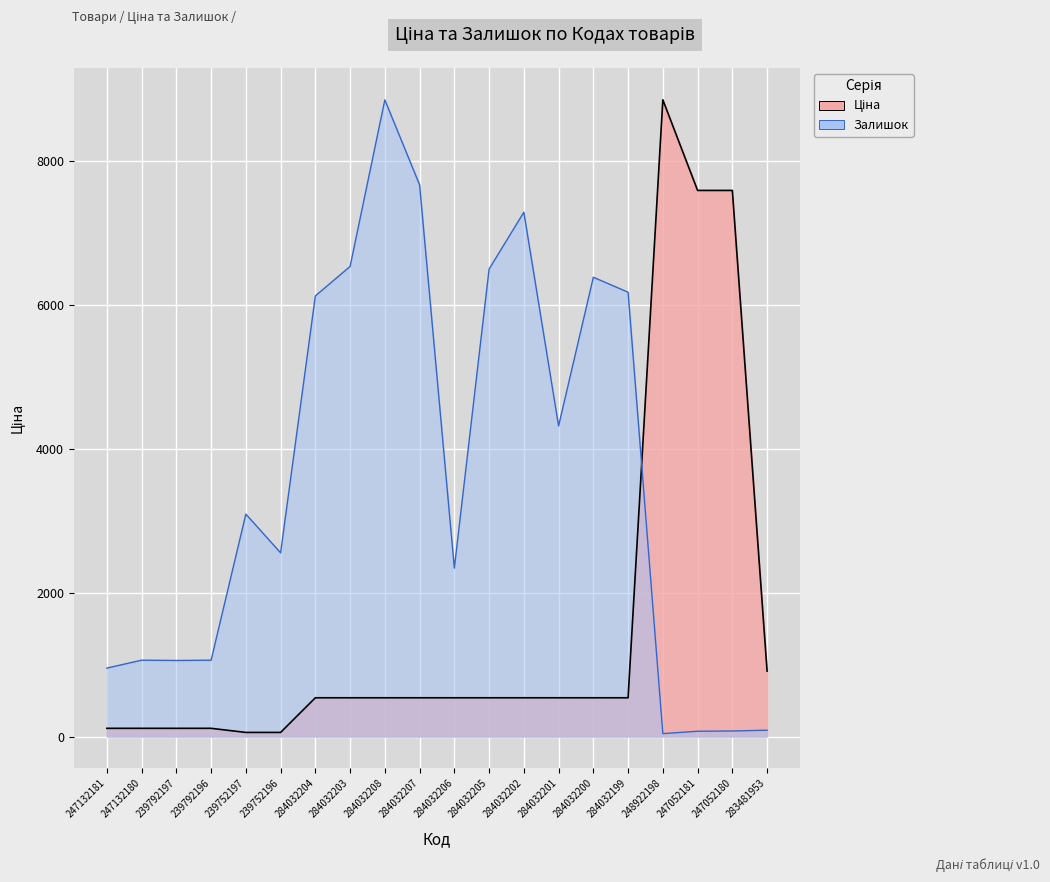

What is the greatest value displayed?

8856.7